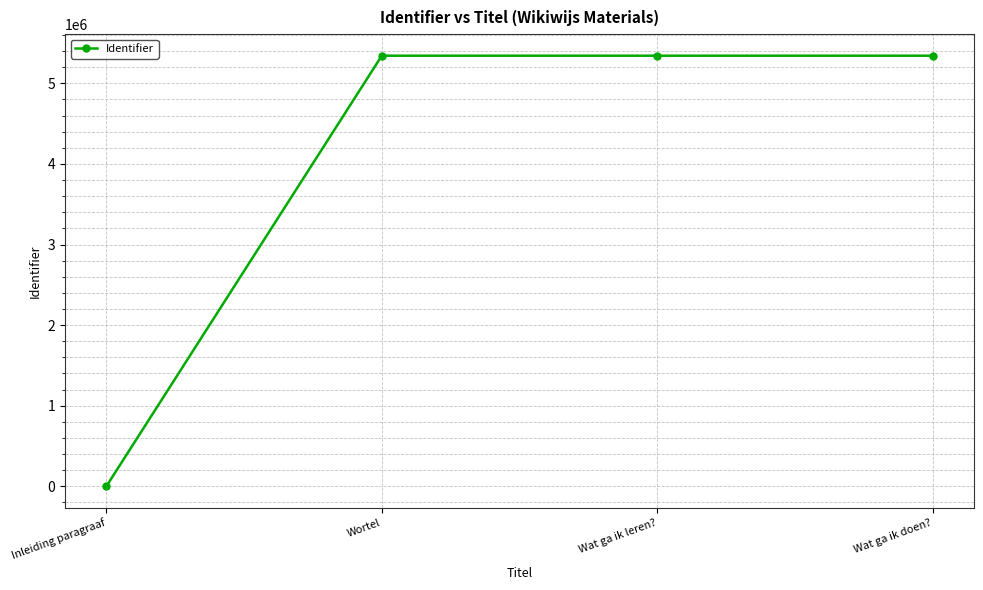

The chart shows a value of 3223665 at Wat ga ik leren?. True or false?

False